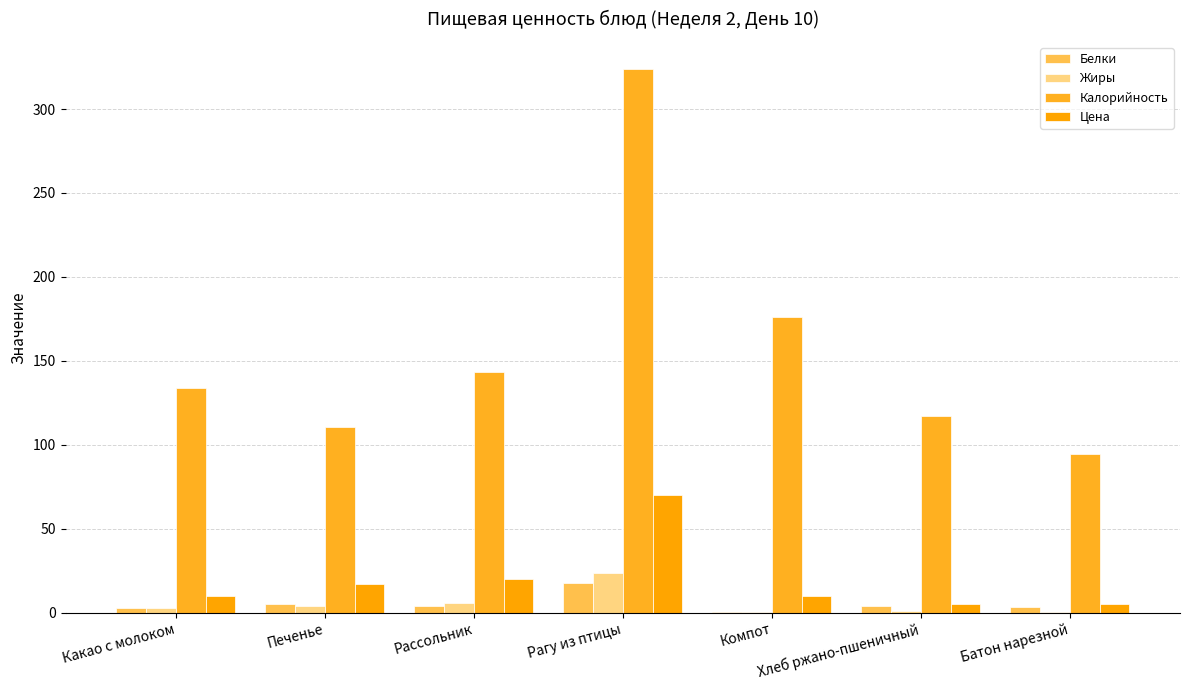

What are all the series names shown in the legend?

Белки, Жиры, Калорийность, Цена